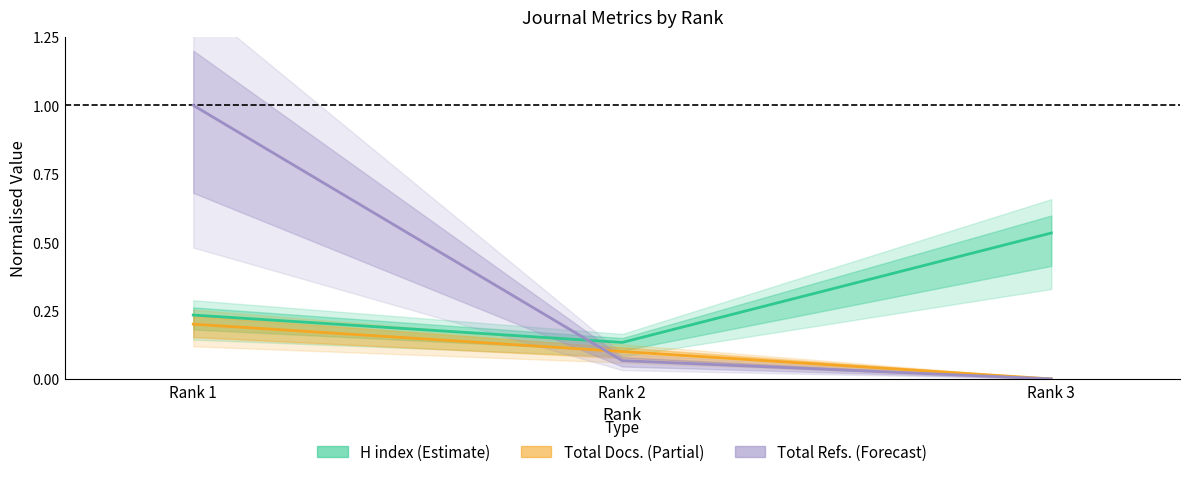

Reading left to right, extract all data points from this chart.

H index (center): Rank 1=0.2	Rank 2=0.1	Rank 3=0.5
Total Docs. center: Rank 1=0.2	Rank 2=0.1	Rank 3=0.0
Total Refs. center: Rank 1=1.0	Rank 2=0.1	Rank 3=0.0